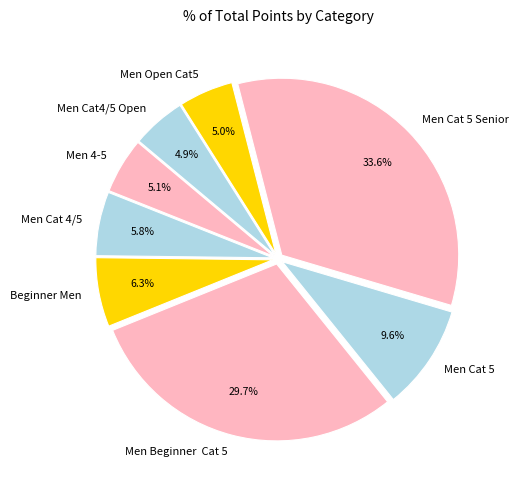

To the nearest percent, what is the average slice percentage?

12%